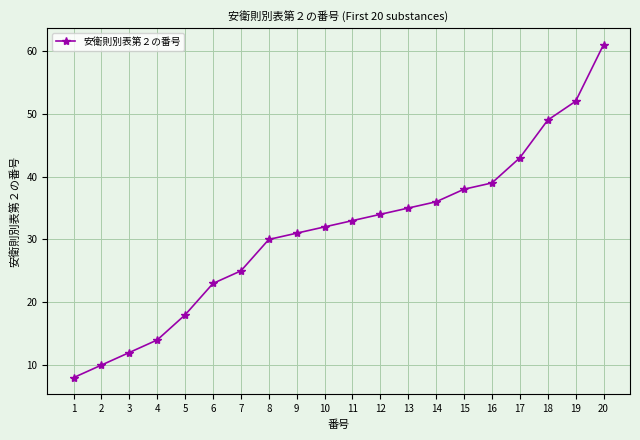

Does the chart have visible grid lines?

Yes